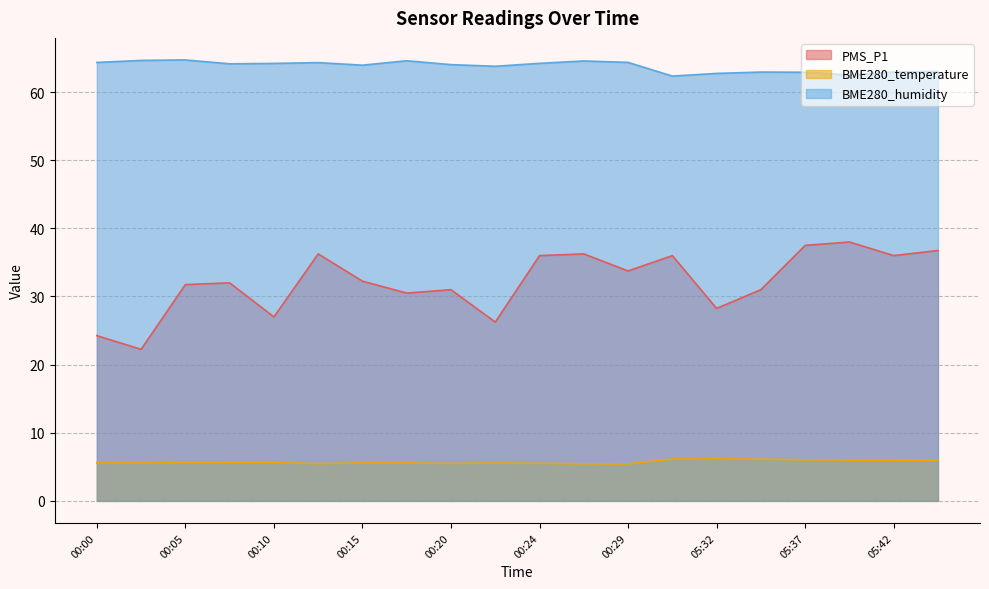

At which label does BME280_humidity first exceed 64?

00:00